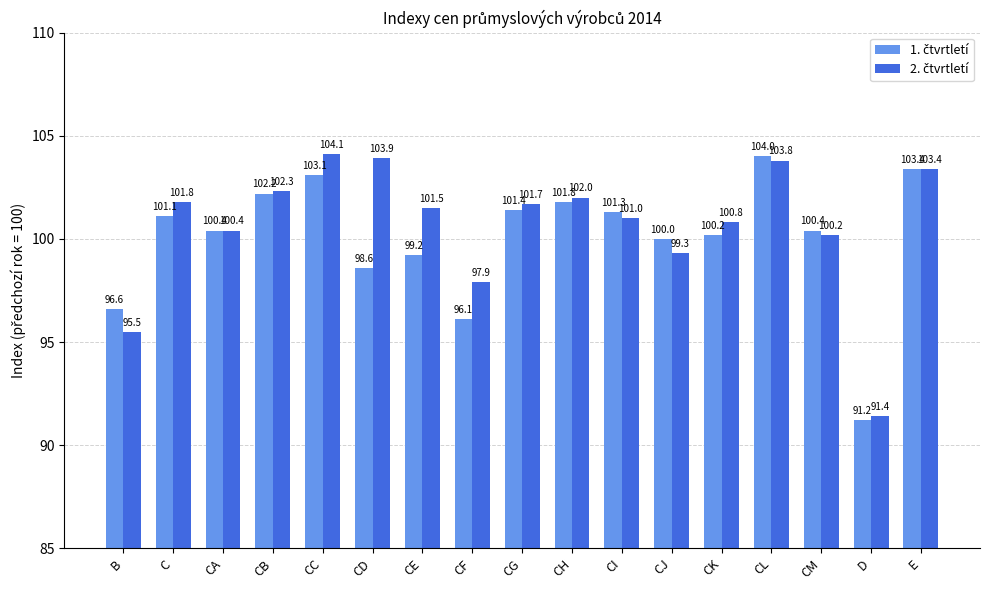

How many bars are there in each group?

2